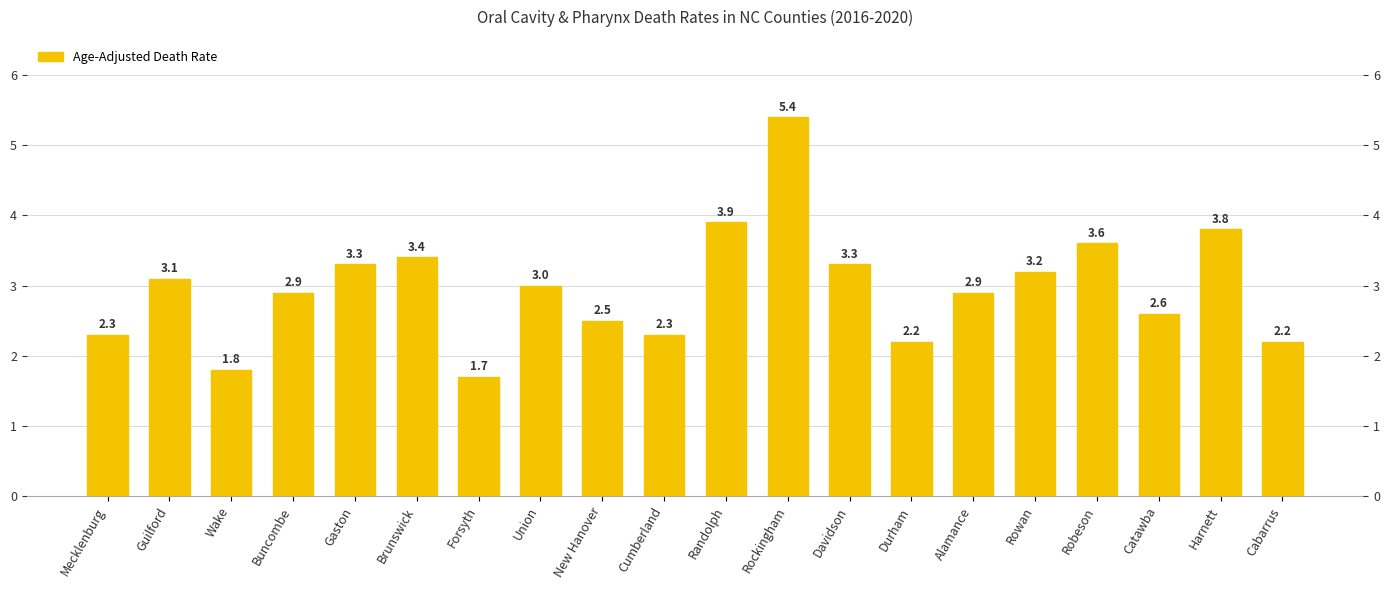

What is the label of the 18th bar from the left?

Catawba